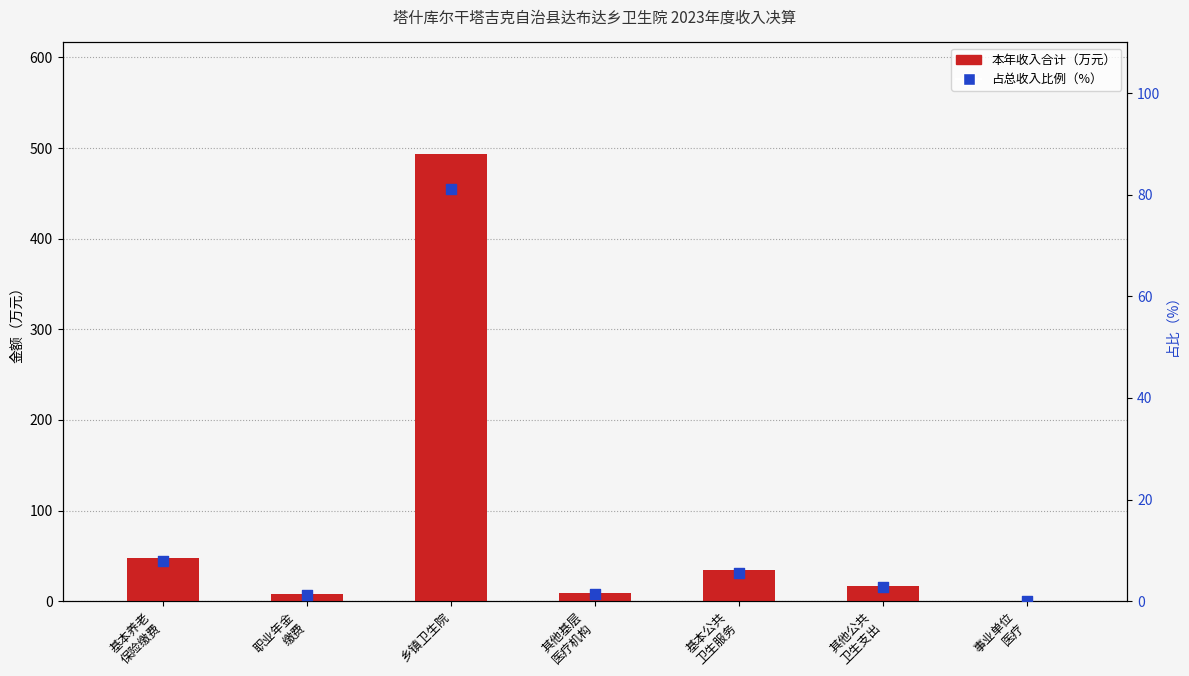

Which series has the largest total across all categories?

本年收入合计（万元）